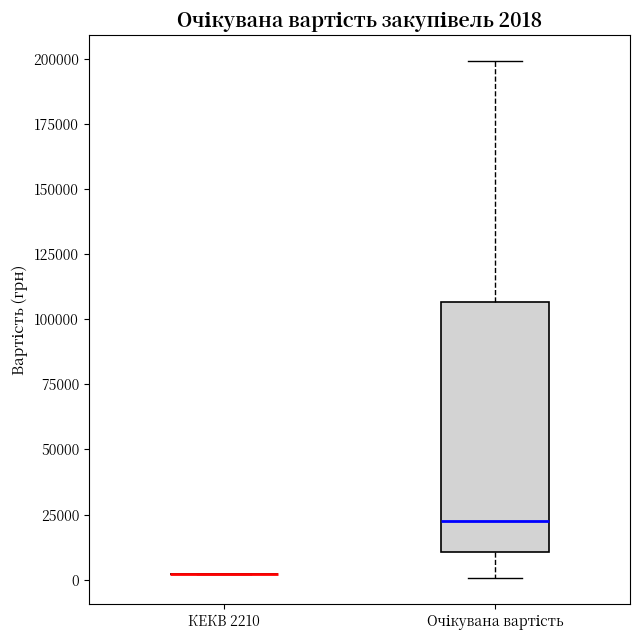

Comparing the boxes themselves (not the whiskers), which one is the tallest?

Очікувана вартість